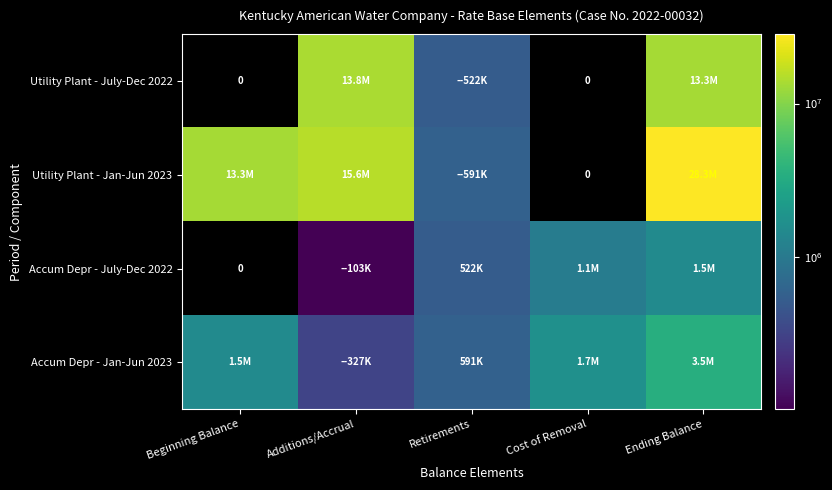

Which has a higher value, Retirements or Ending Balance?

Ending Balance